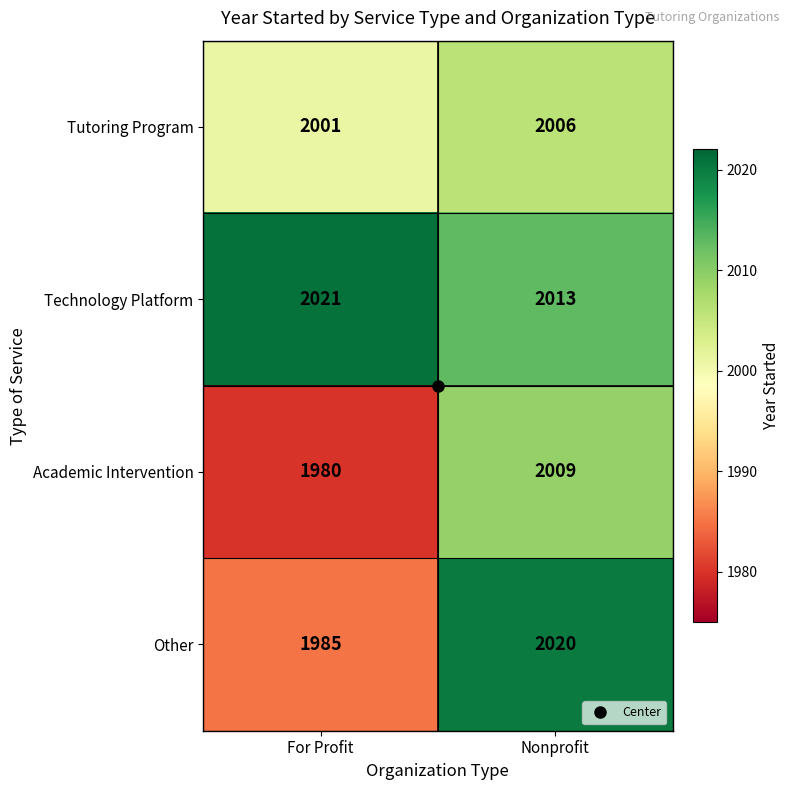

Is it true that Other equals 1985 at For Profit?

True